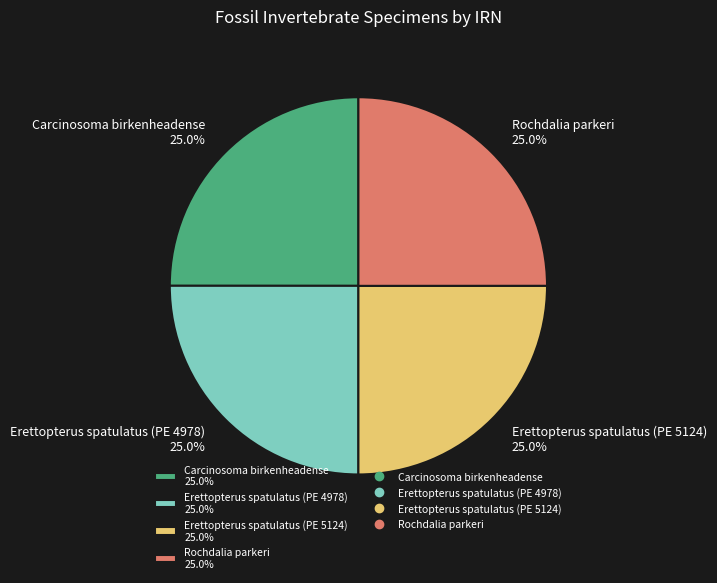

Is there a majority slice in this chart?

No